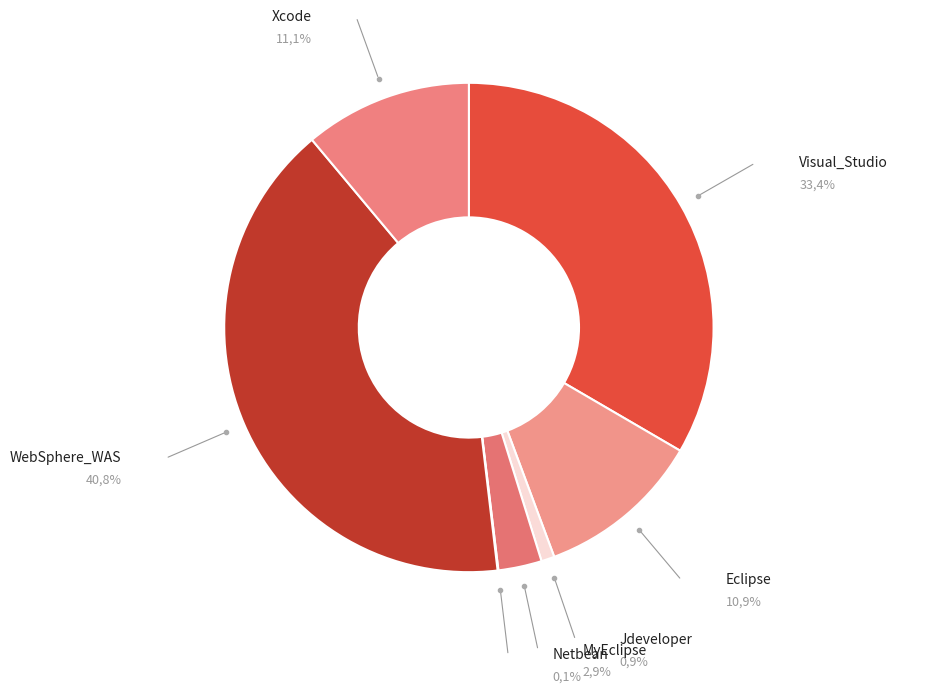

What is the largest slice in the pie chart?

WebSphere_WAS